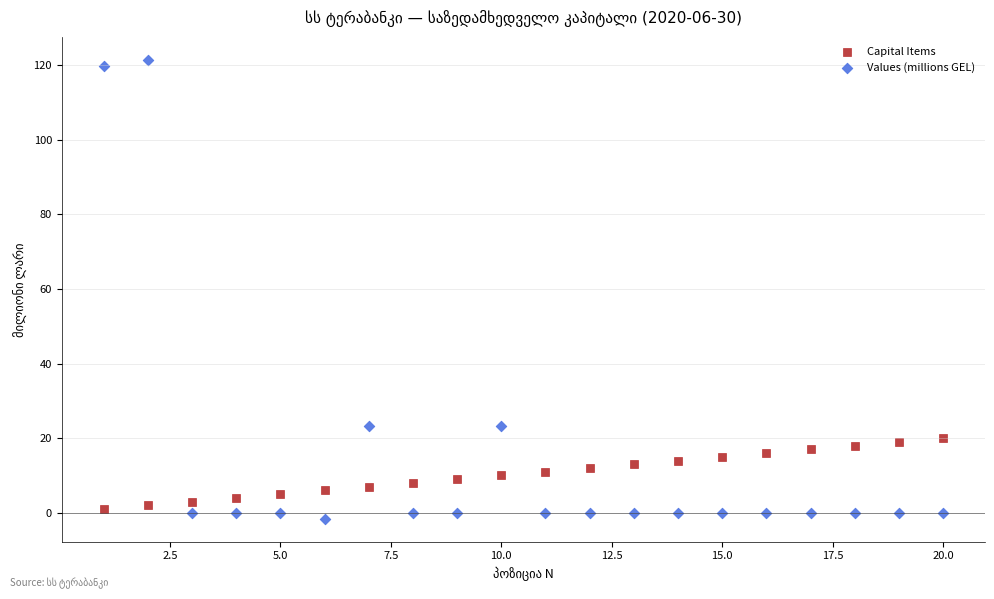

What is the X range (max minus min) for the scatter plot?

19.0